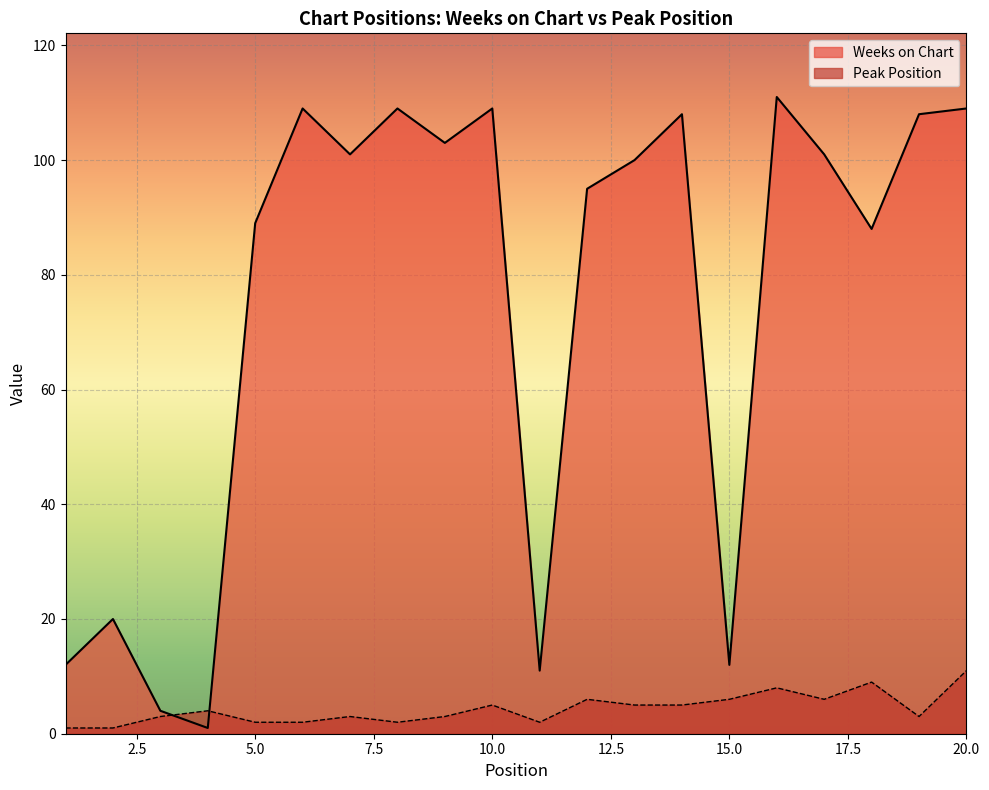

Which category has the lowest value in the Peak Position series?

1